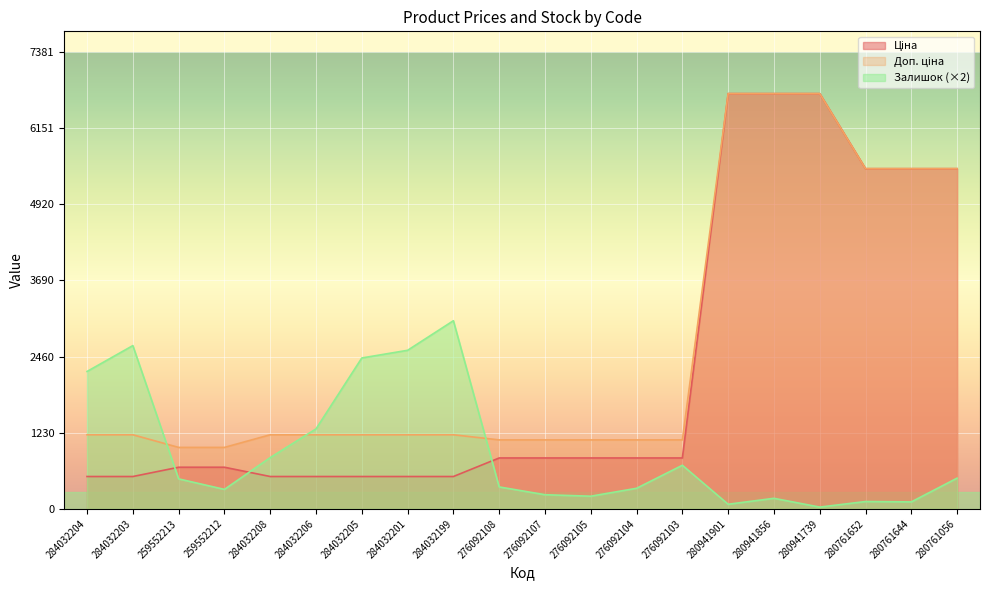

Between 284032206 and 276092107, which series saw the biggest shift?

Залишок (×2)